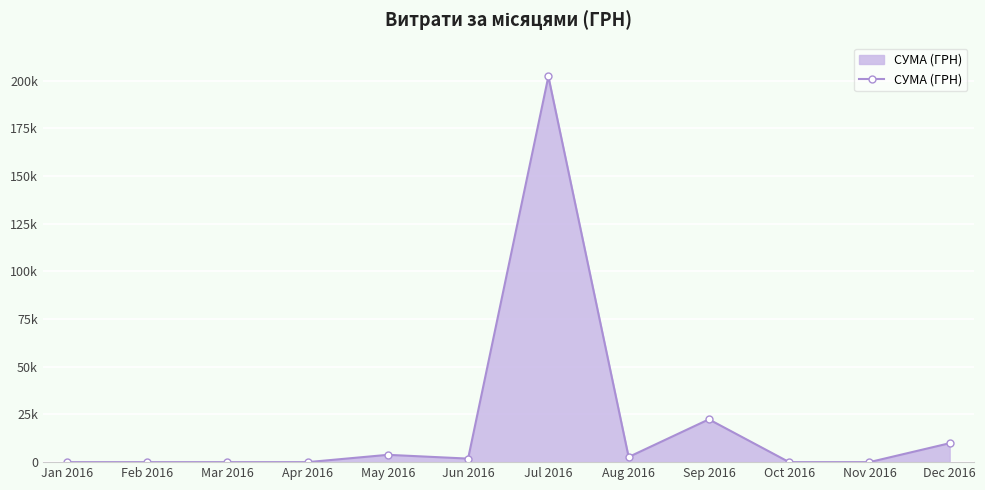

Does the chart have visible grid lines?

Yes